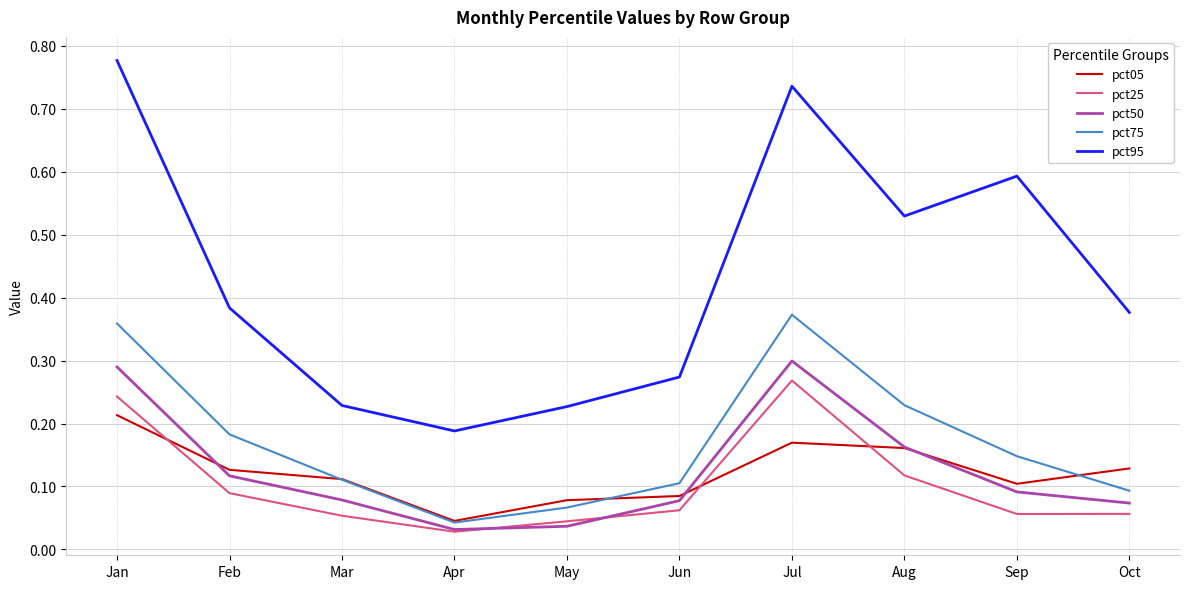

True or false: pct75 and pct95 intersect in this chart.

False